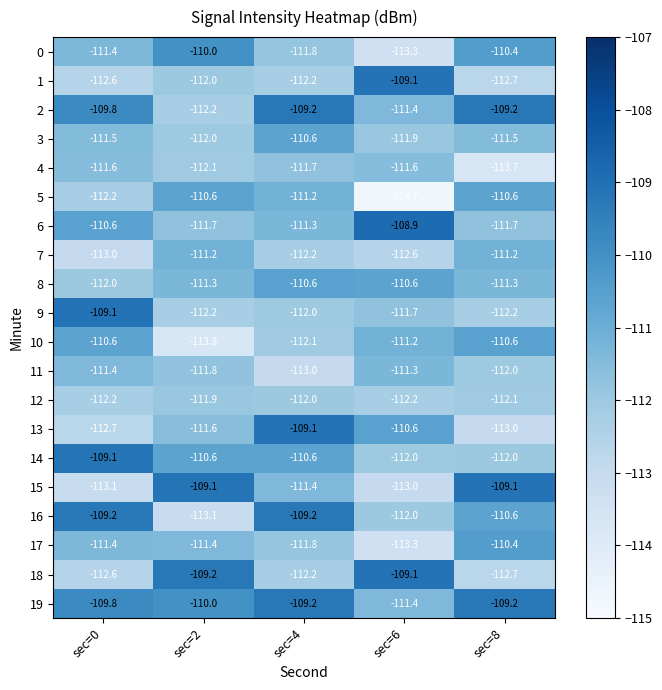

The value of 10 at sec=0 is -195.3. True or false?

False